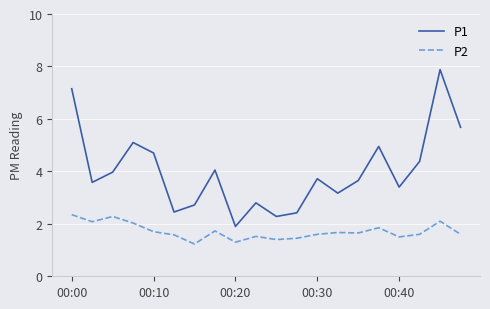

True or false: P2 and P1 cross at least once.

False